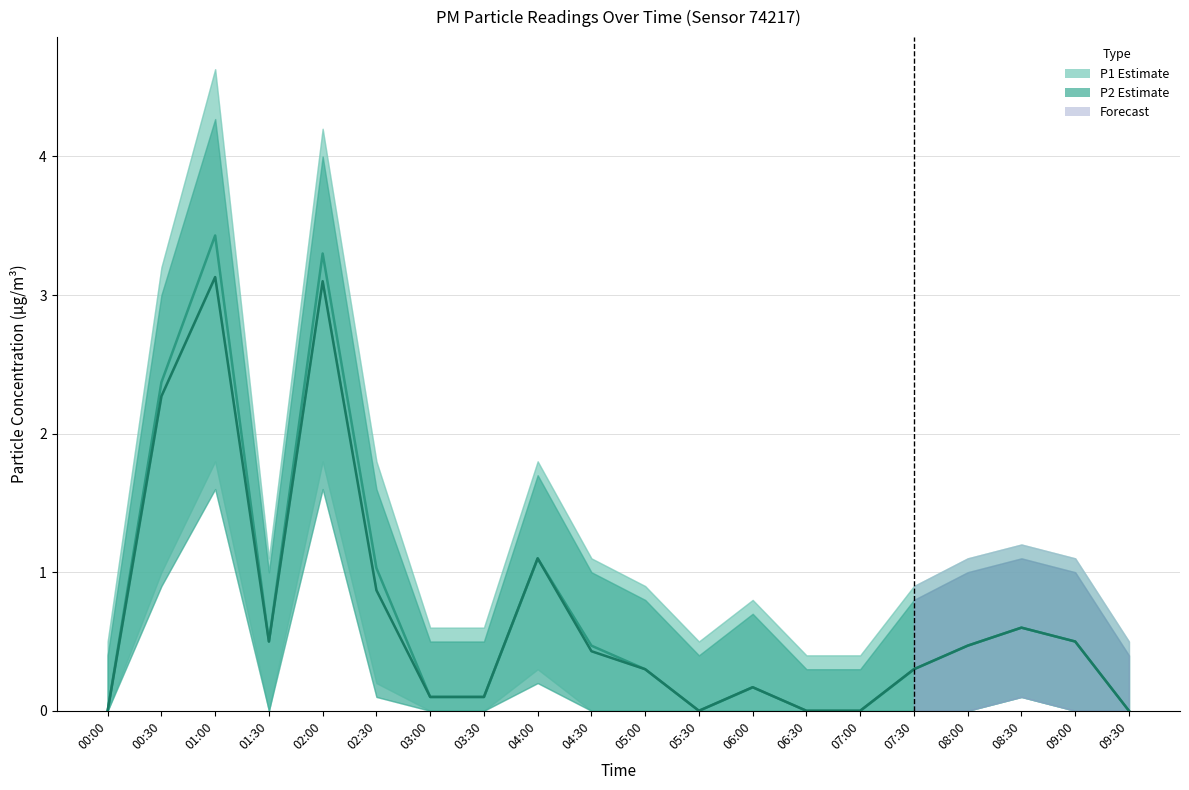

The value of P2 (PM2.5) at 09:30 is 0.0. True or false?

True